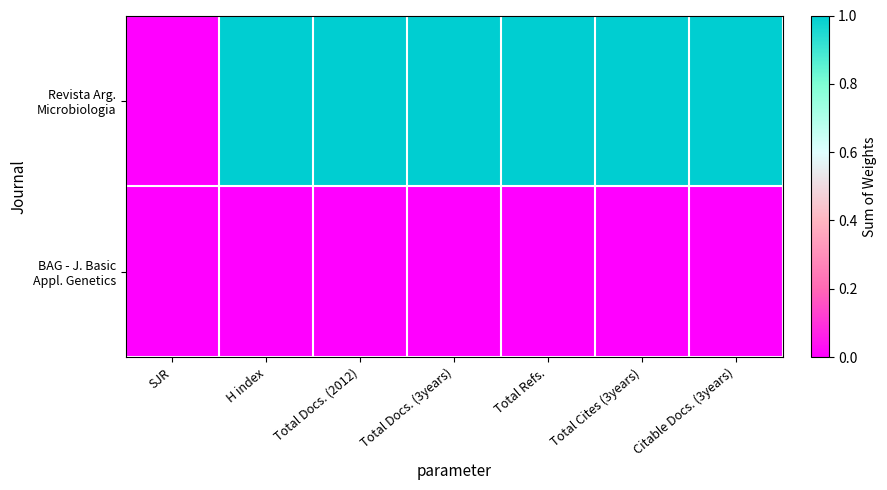

Which series has the widest spread of values?

Revista Arg. Microbiologia